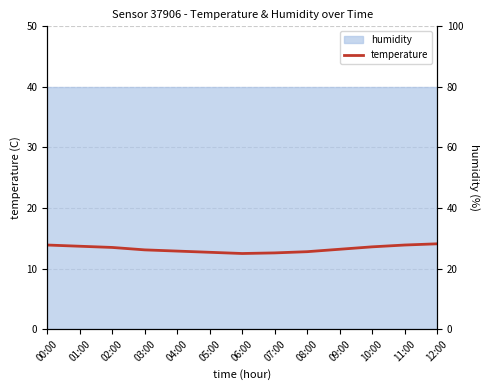

What is the label of the 13th point from the left?

12:00